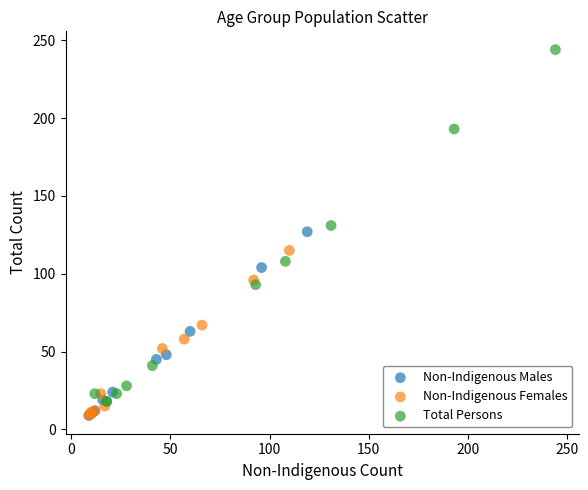

Which series contains the highest Y value?

Total Persons